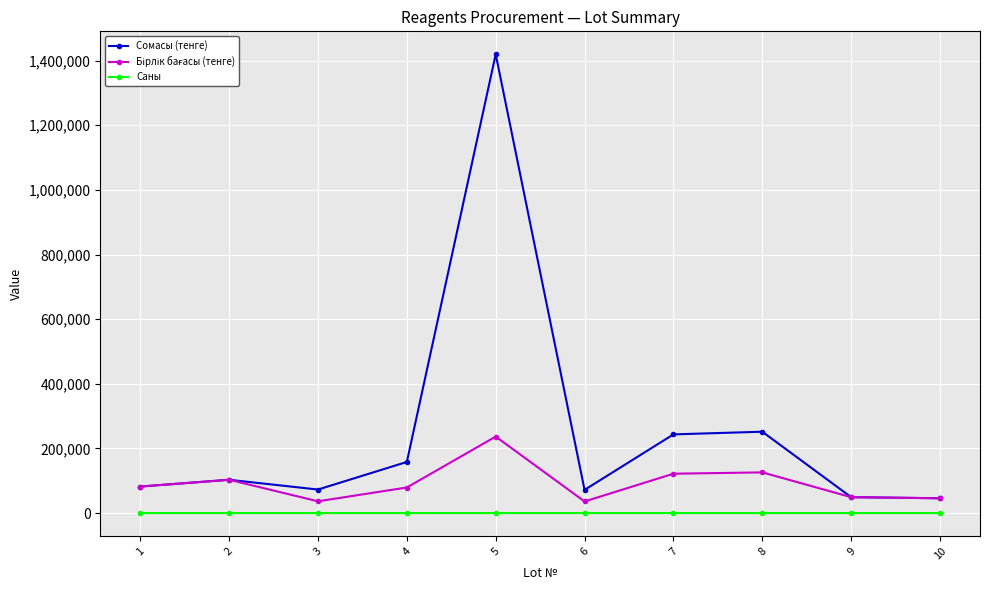

At which category is the sum across all series the highest?

5